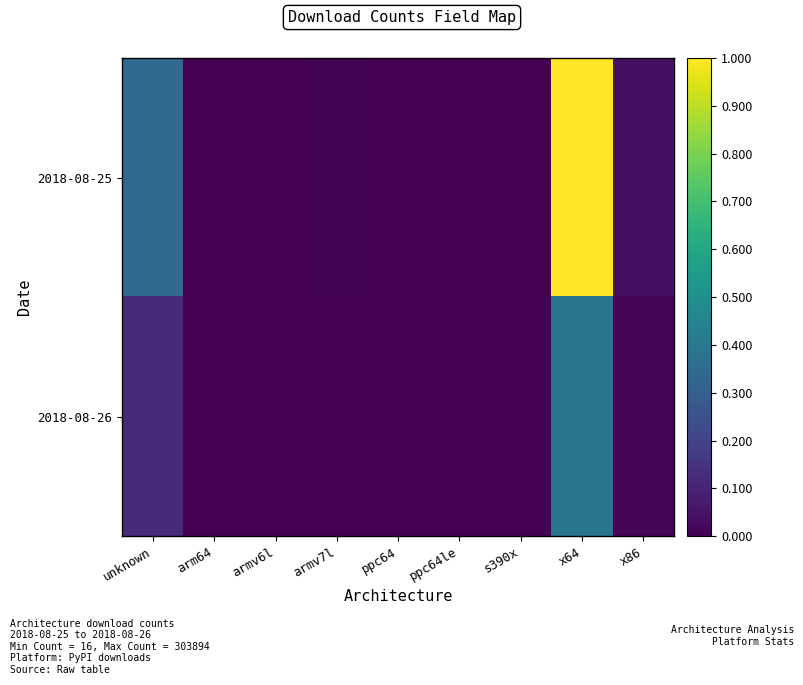

Which series has the largest total across all categories?

2018-08-25